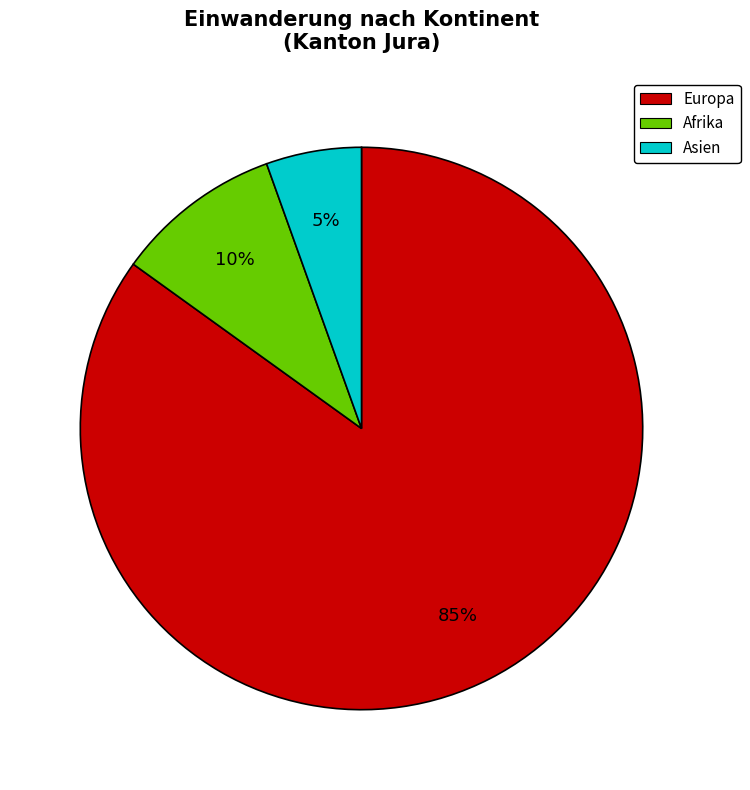

To the nearest percent, what is the average slice percentage?

33%